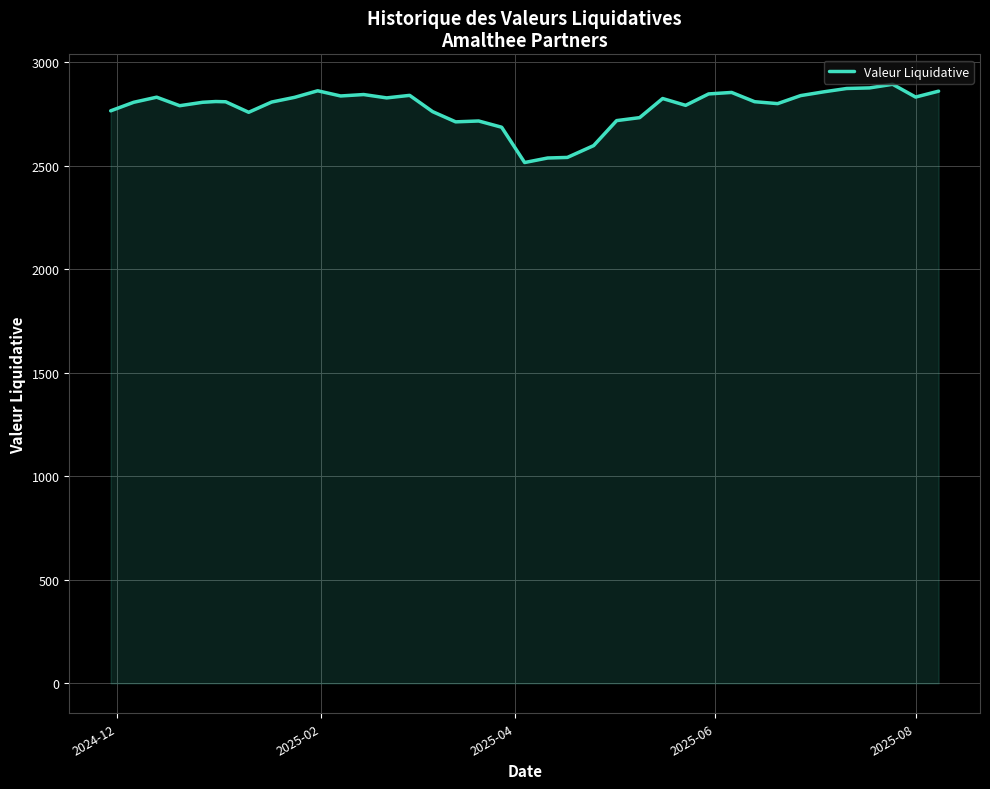

What is the smallest value displayed?

2516.1